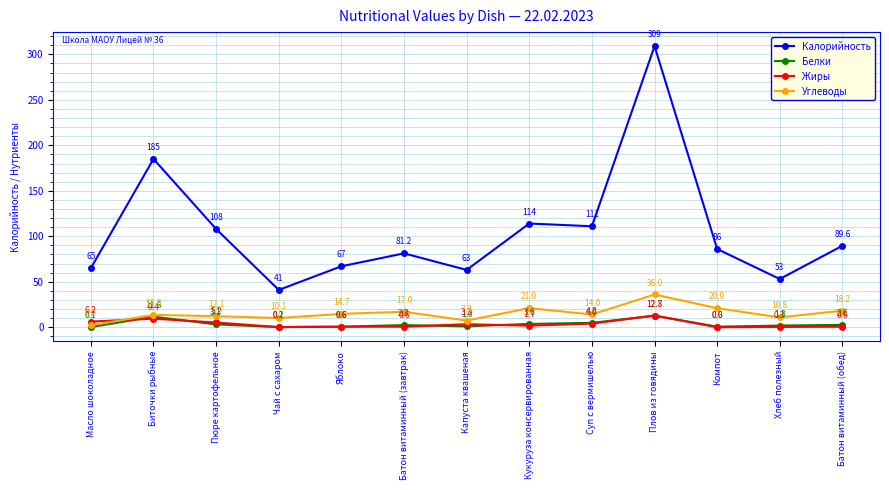

How many lines are shown in the chart?

4